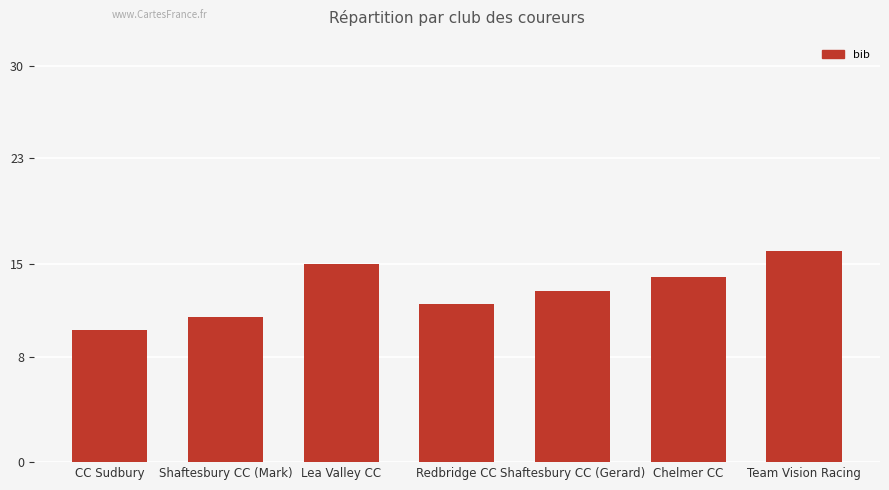

Where is the data nearest to the value 13?

Shaftesbury CC (Gerard)